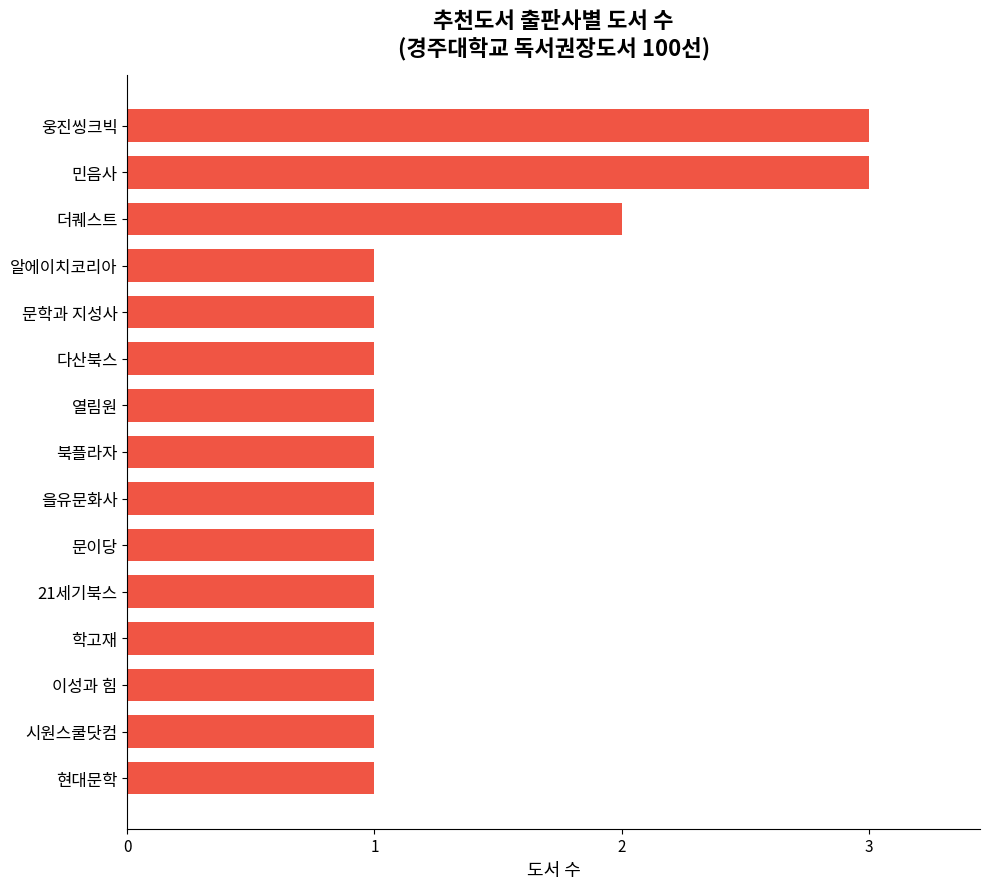

How many bars are there in total?

15